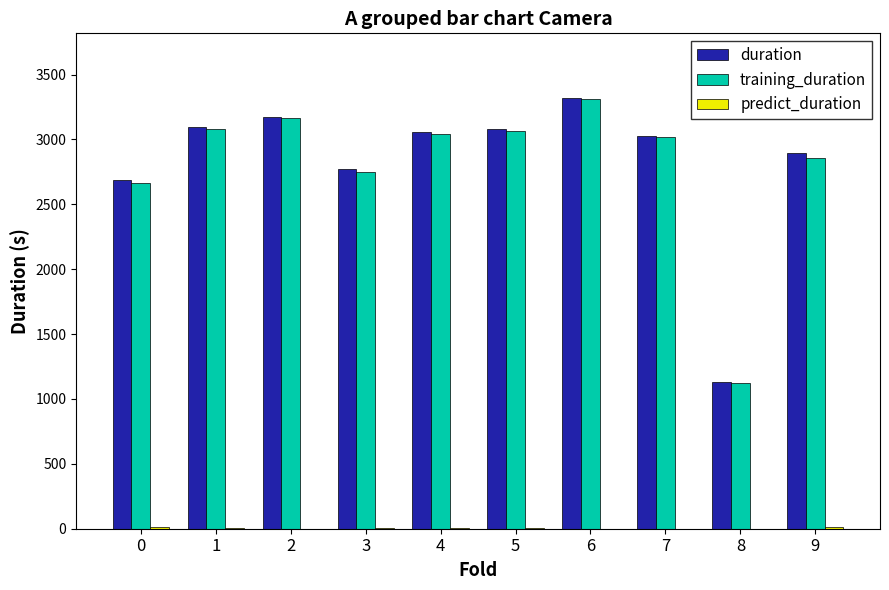

What is the total value across all series at 5?

6151.2